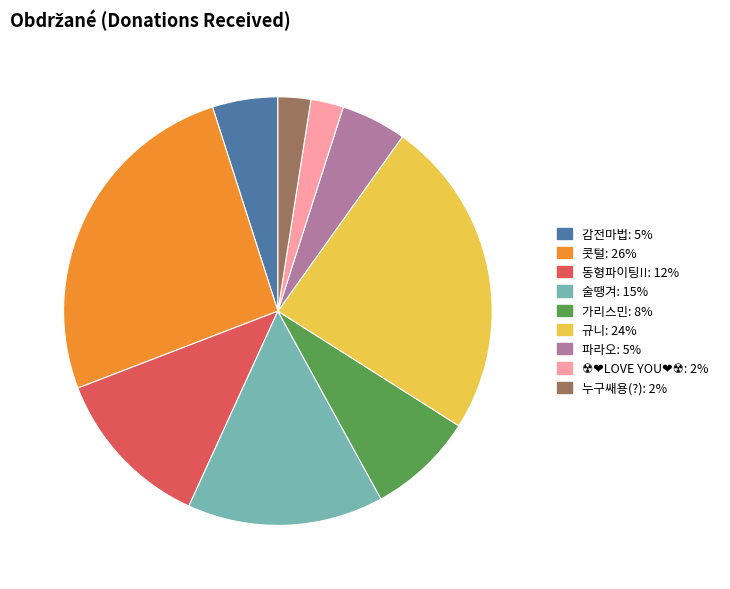

Does any single category account for the majority?

No